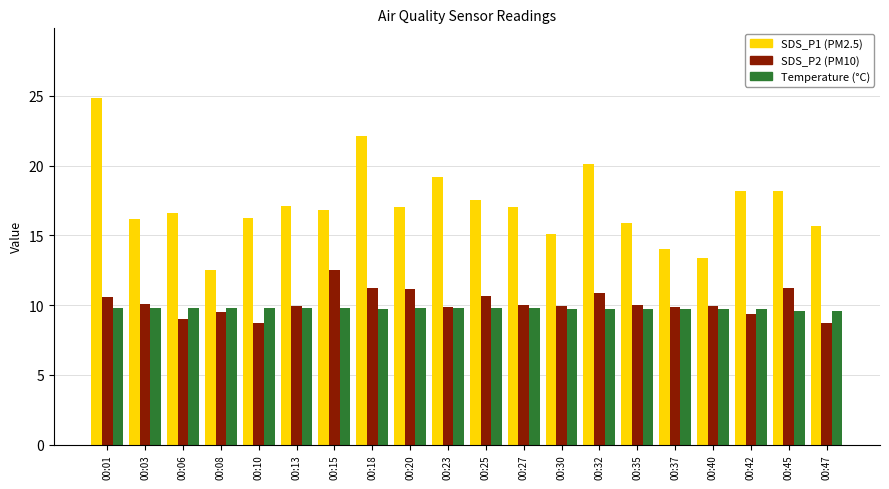

What is the difference between the highest and lowest values at 00:10?

7.5